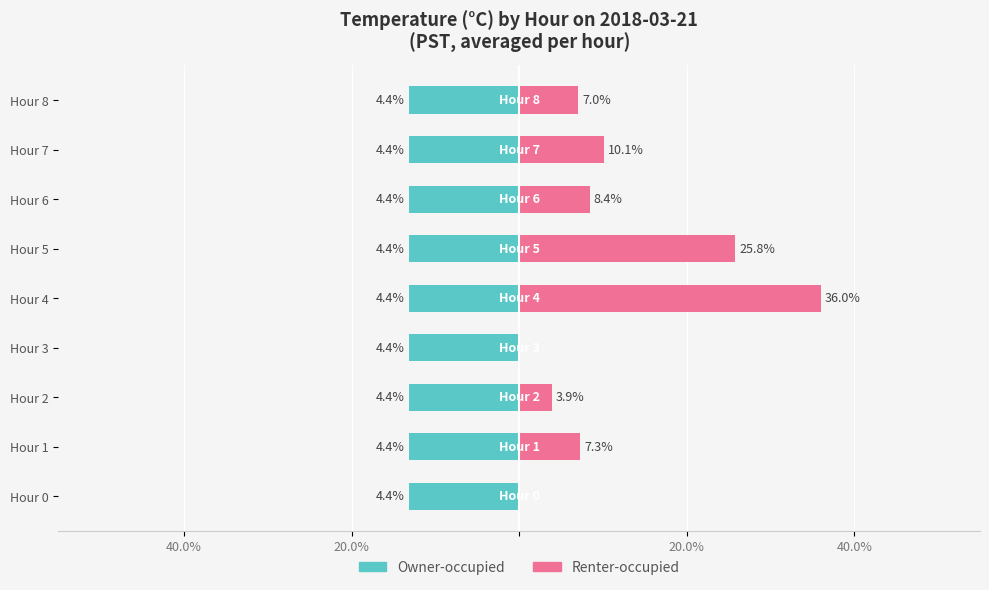

True or false: Owner-occupied has a value of 0.7 at 4.

False